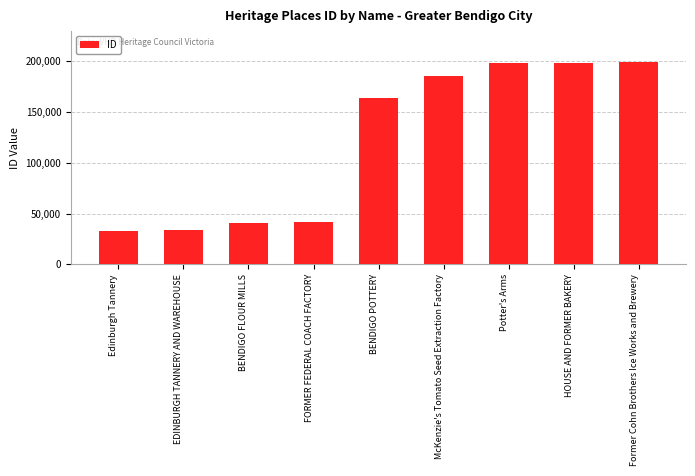

What is the value of the 3rd bar from the left?

40459